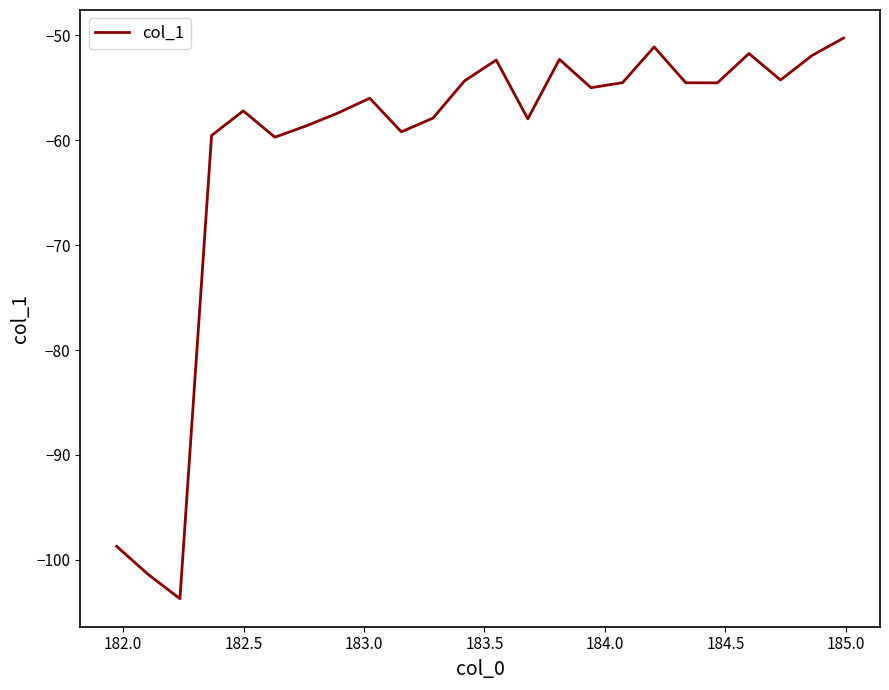

What is the smallest value displayed?

-103.7